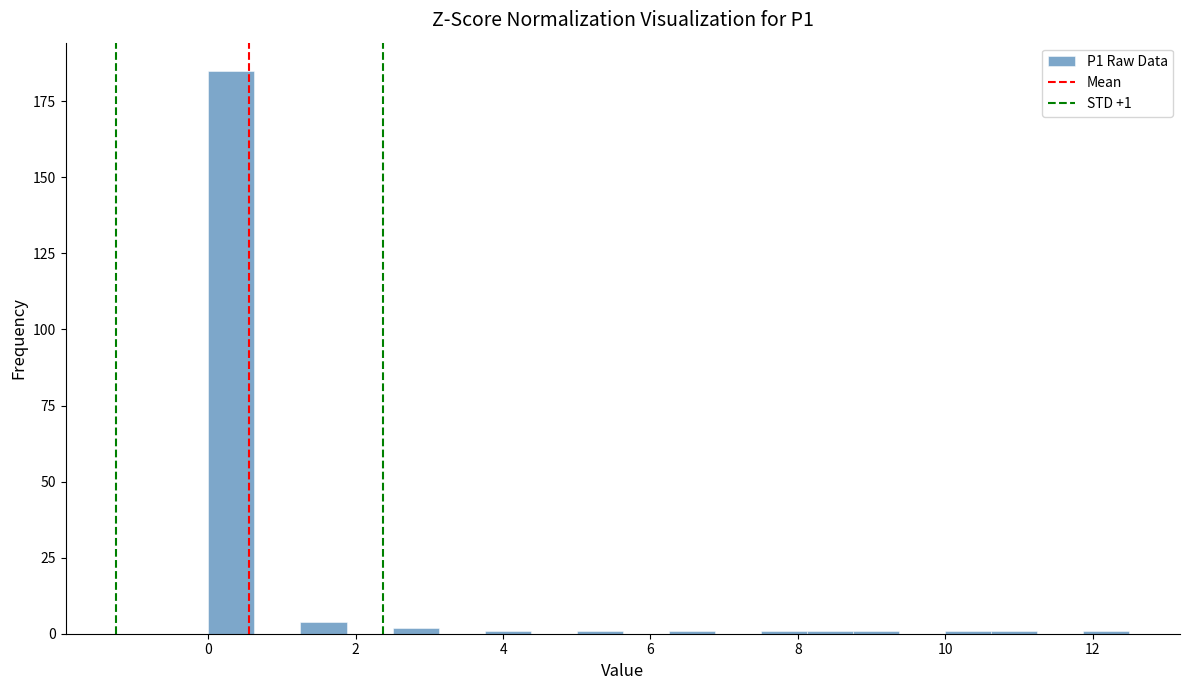

Around what value on the x-axis is the tallest bar? Give the approximate position of its centre, as read against the axis.

0.4